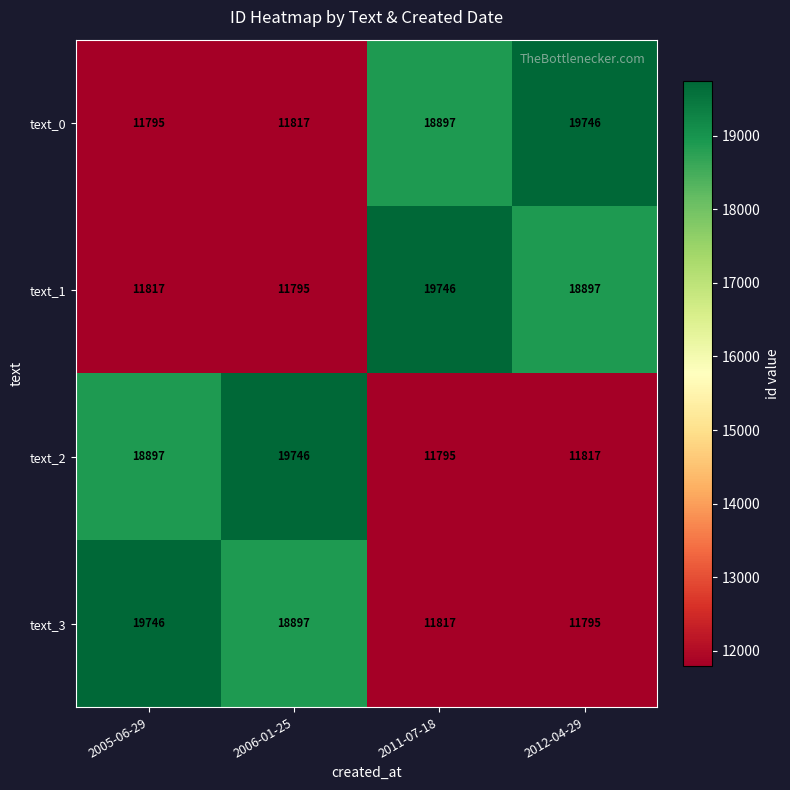

How many data points in text_2 are less than 18897?

2